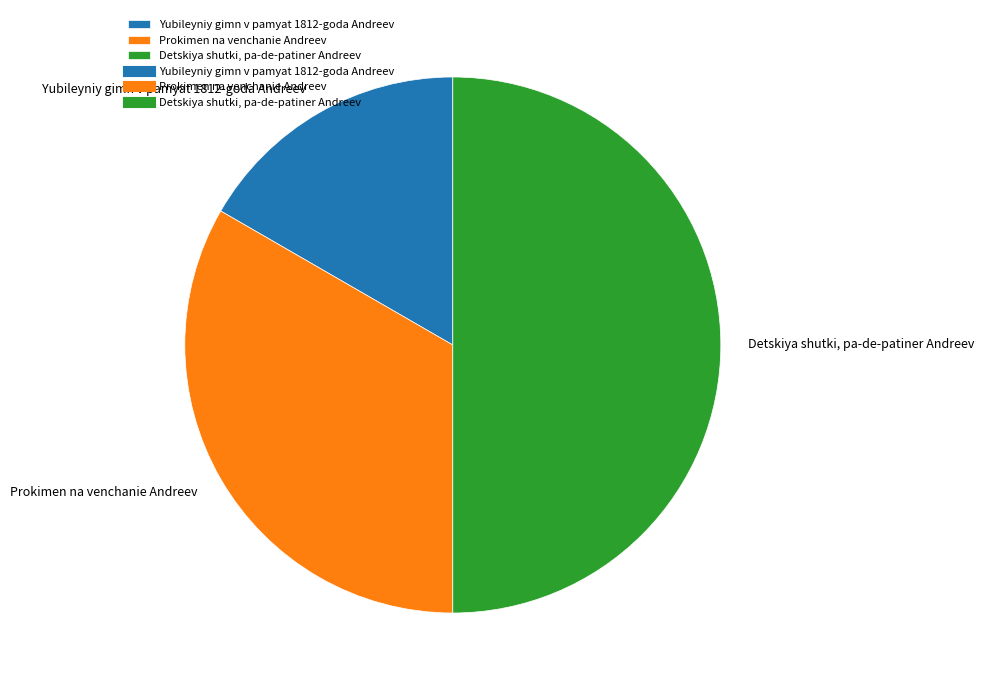

What is the ratio of the value at Prokimen na venchanie Andreev to the value at Detskiya shutki, pa-de-patiner Andreev?

0.7